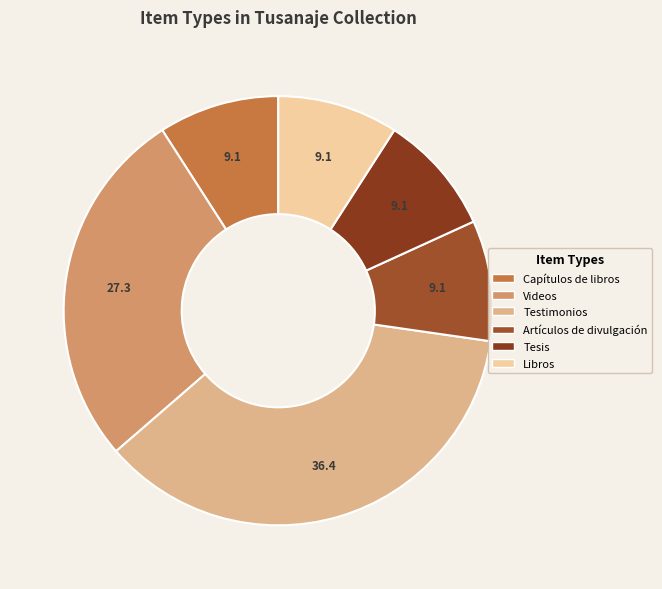

Count the number of slices in the pie.

6